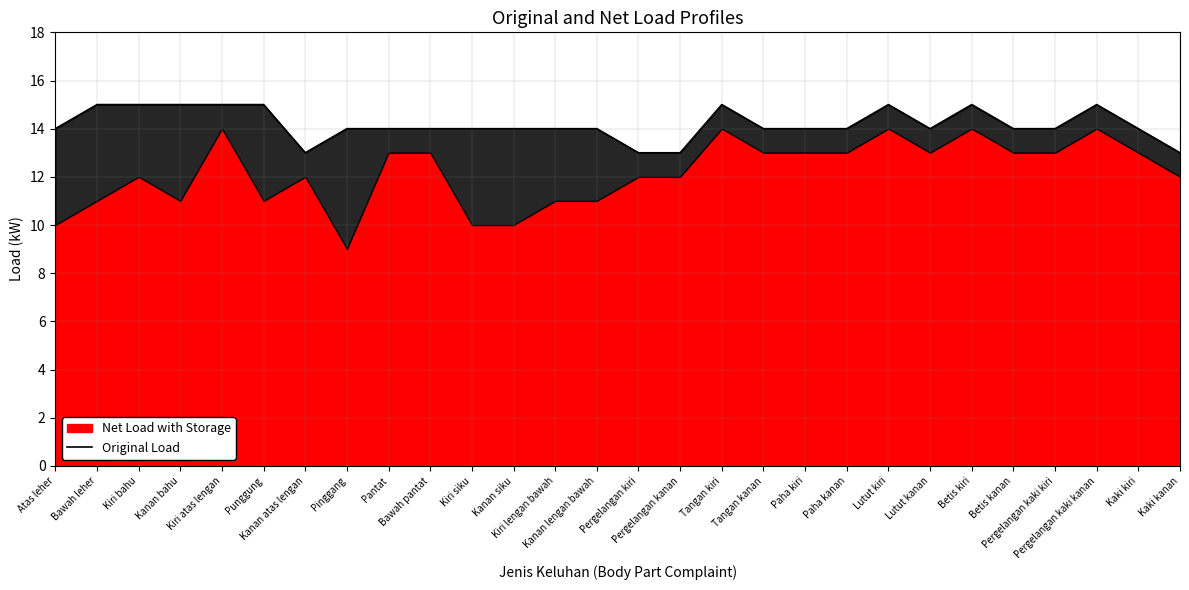

At which label is the value closest to 14?

Atas leher